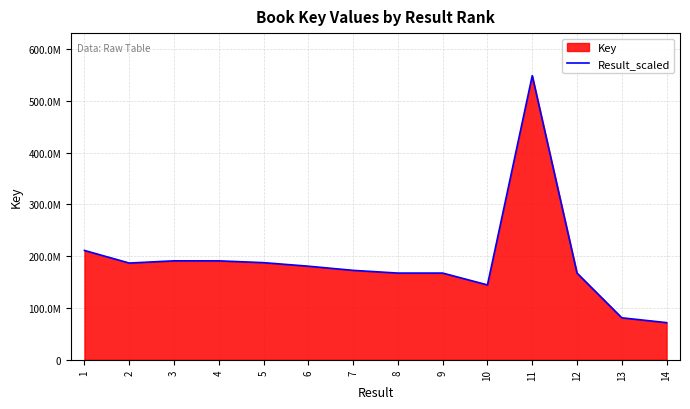

Rank the categories by value from lowest to highest.

14, 13, 10, 8, 9, 12, 7, 6, 2, 5, 4, 3, 1, 11